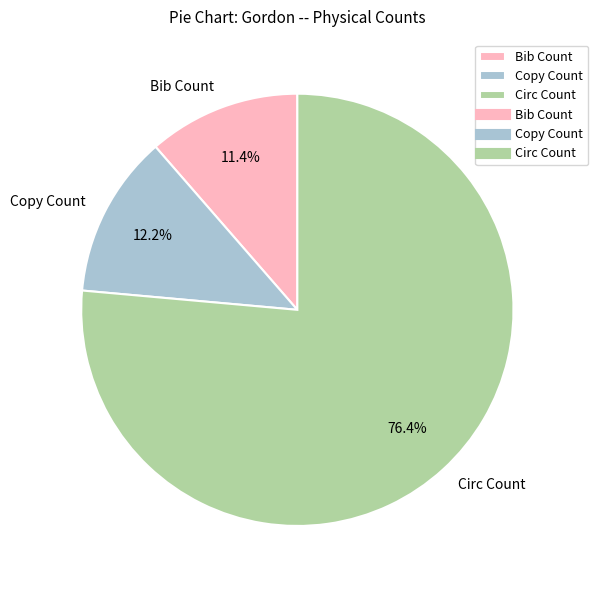

Is the sum of Bib Count and Copy Count greater than half?

No